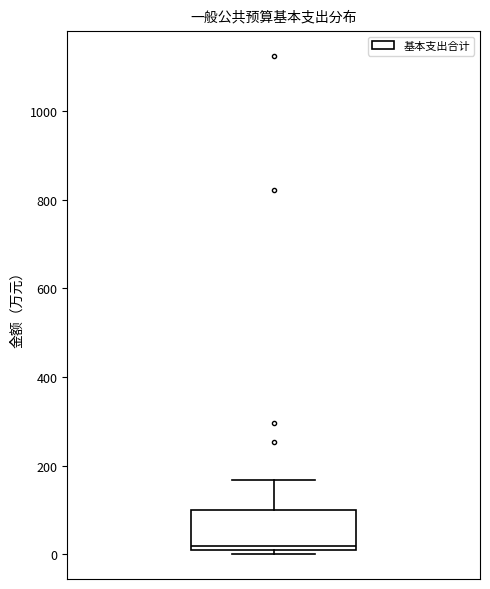

Read this box plot against the y-axis: the position of the median line, the range covered by the box, and the ends of both whiskers. The values are not printed on the chart, so give them approximately, as read against the axis.

median 20, box 0 to 100, whiskers 0 (just below the box's lower edge) to 160